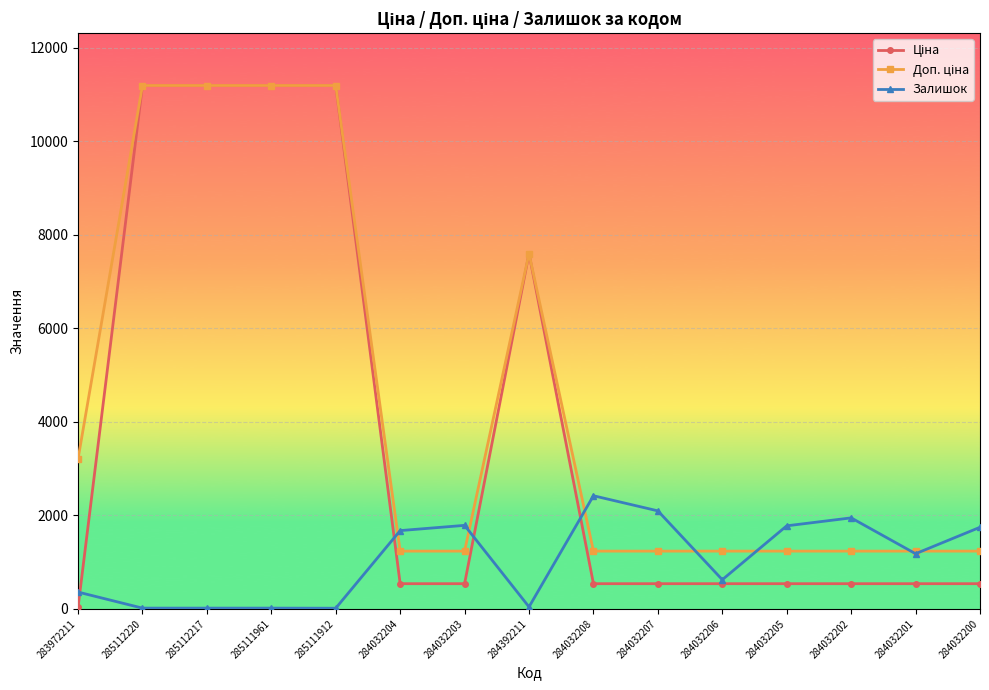

What position from the left is 284032204?

6